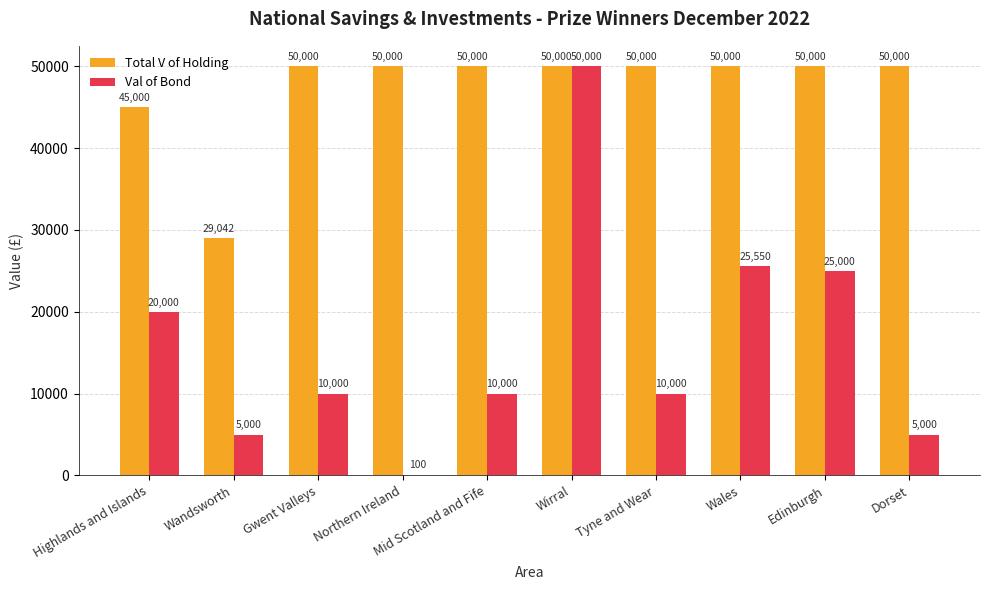

What is the maximum value shown in the chart?

50000